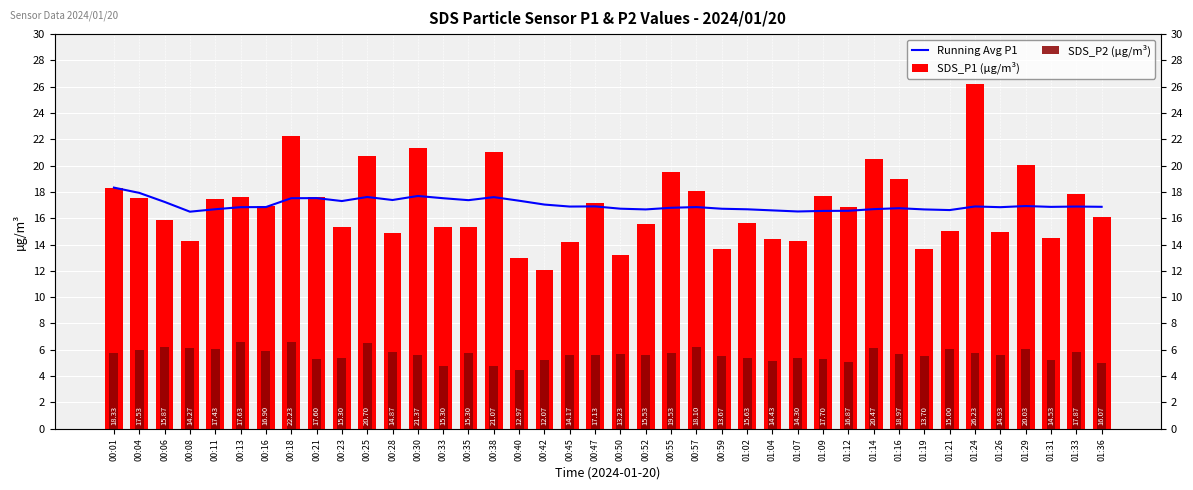

The value of SDS_P2 (µg/m³) at 00:01 is 5.7. True or false?

True